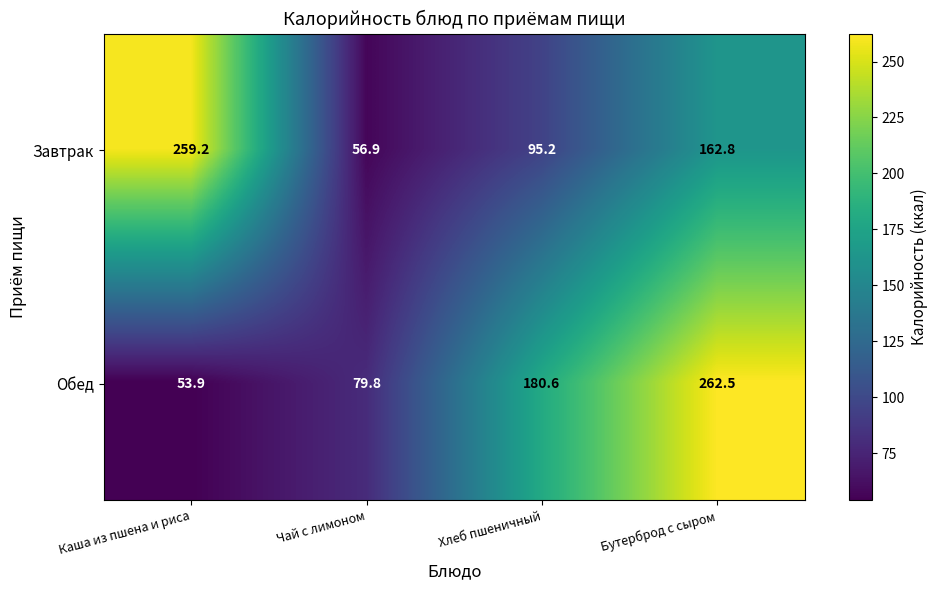

The value of Завтрак at Чай с лимоном is 56.9. True or false?

True